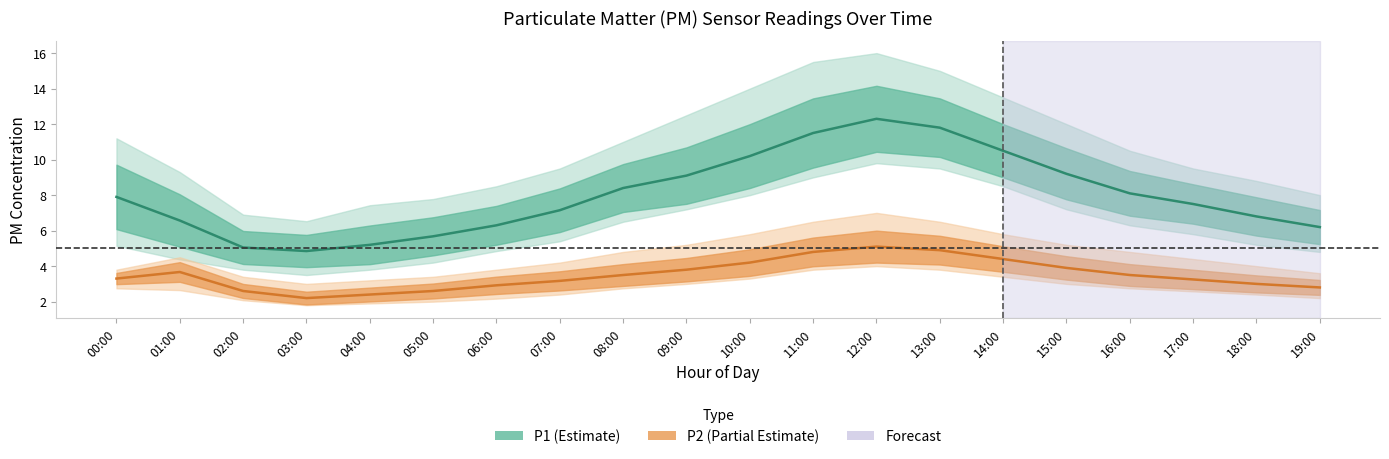

Rank the categories by P1 center value from highest to lowest.

12:00, 13:00, 11:00, 14:00, 10:00, 15:00, 09:00, 08:00, 16:00, 00:00, 17:00, 07:00, 18:00, 01:00, 06:00, 19:00, 05:00, 04:00, 02:00, 03:00